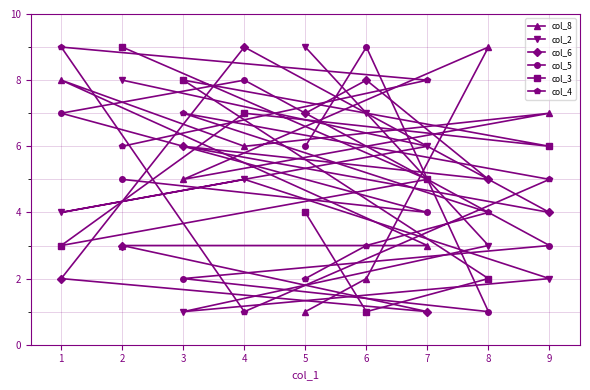

Is it true that col_2 equals 4 at 1?

True